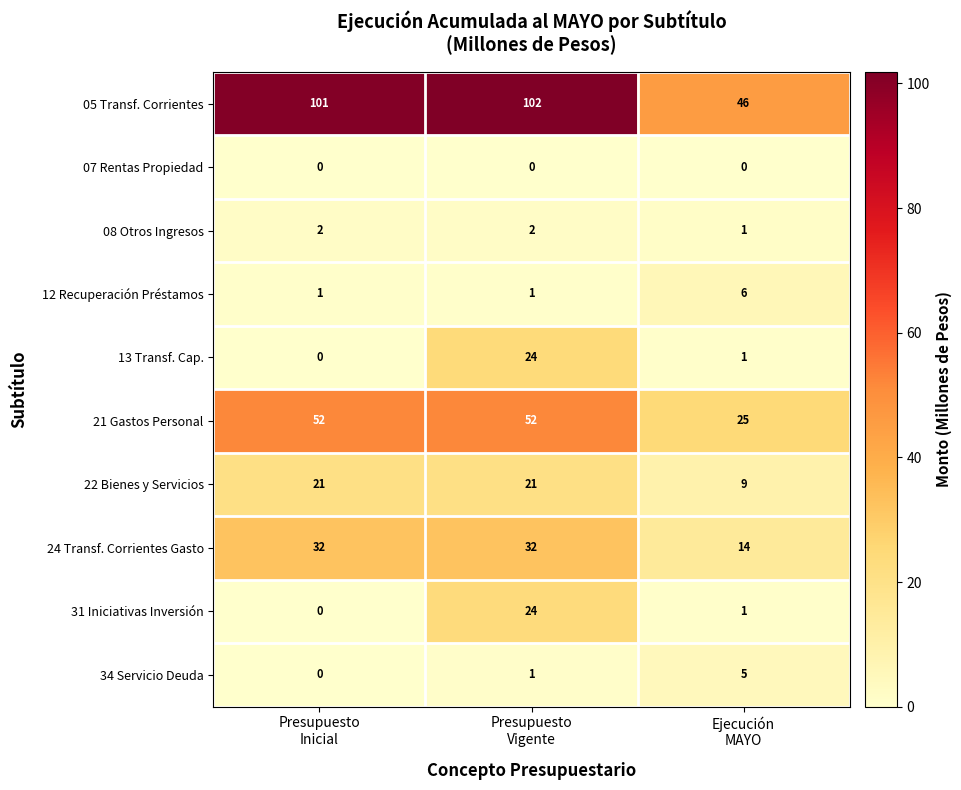

What is the spread (max minus min) of values at Ejecución
MAYO?

46